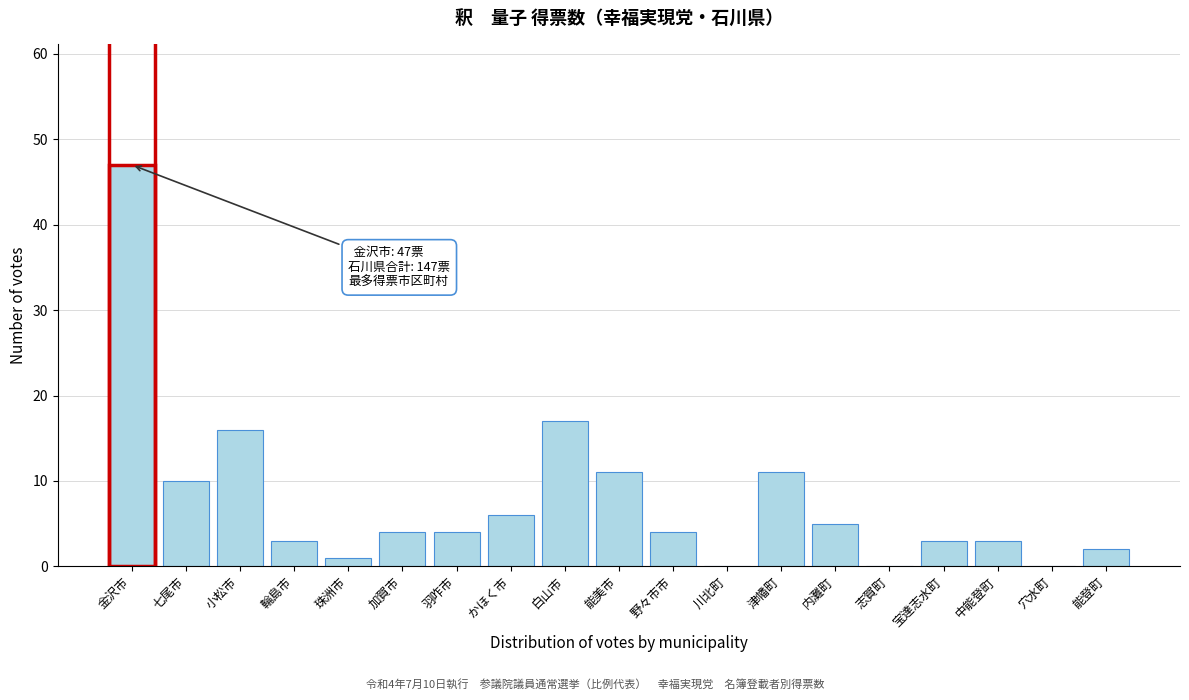

Reading right to left, what are all the values shown in this chart?

能登町=2	穴水町=0	中能登町=3	宝達志水町=3	志賀町=0	内灘町=5	津幡町=11	川北町=0	野々市市=4	能美市=11	白山市=17	かほく市=6	羽咋市=4	加賀市=4	珠洲市=1	輪島市=3	小松市=16	七尾市=10	金沢市=47